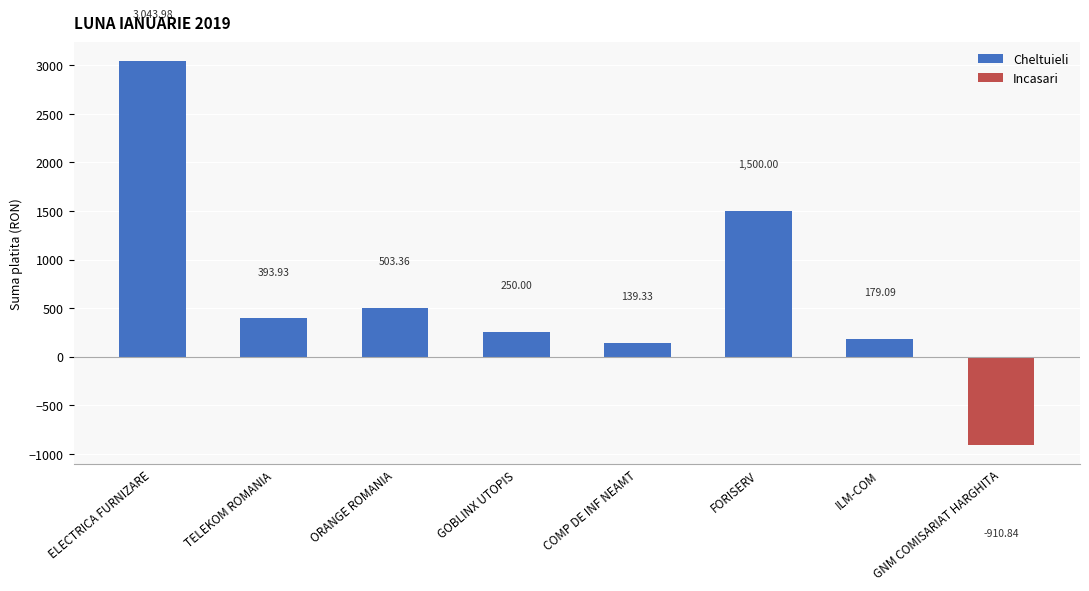

Are the bars grouped side by side (vs. stacked)?

No